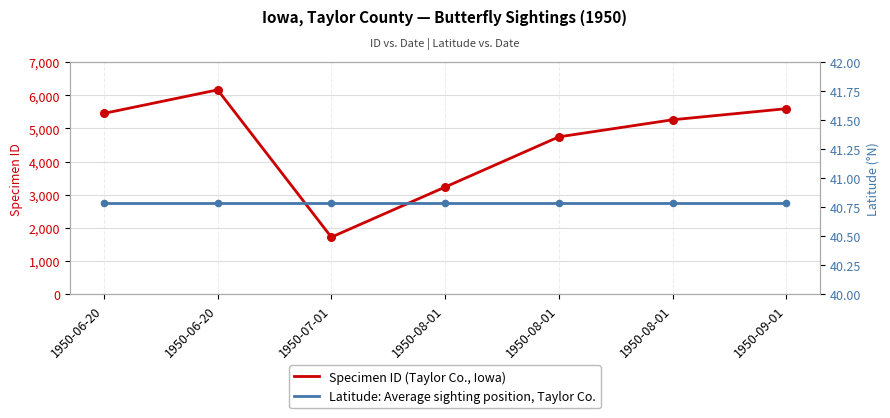

Is the value of Specimen ID (Taylor Co., Iowa) at 1950-08-01 greater than the value of Latitude (°N) at 1950-08-01?

Yes